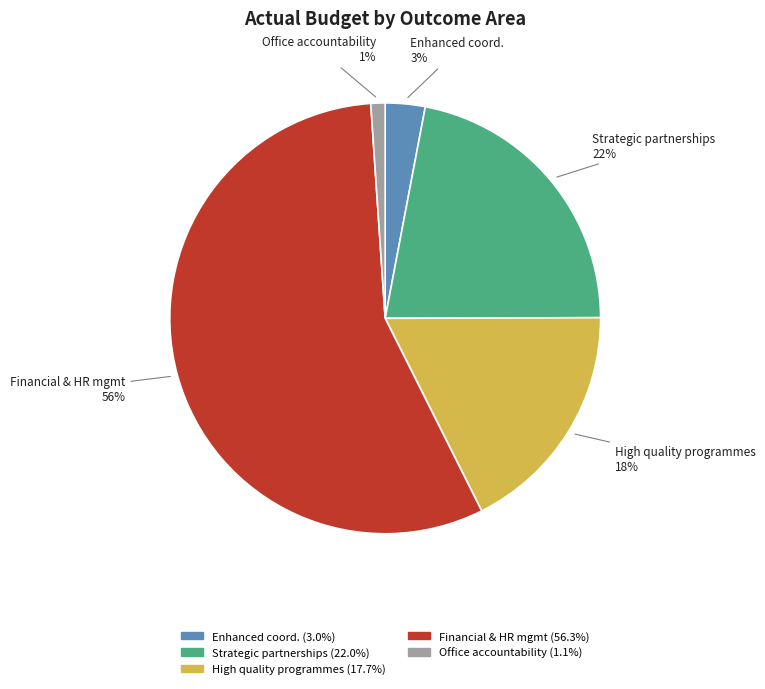

Is there any slice that represents more than half of the pie?

Yes